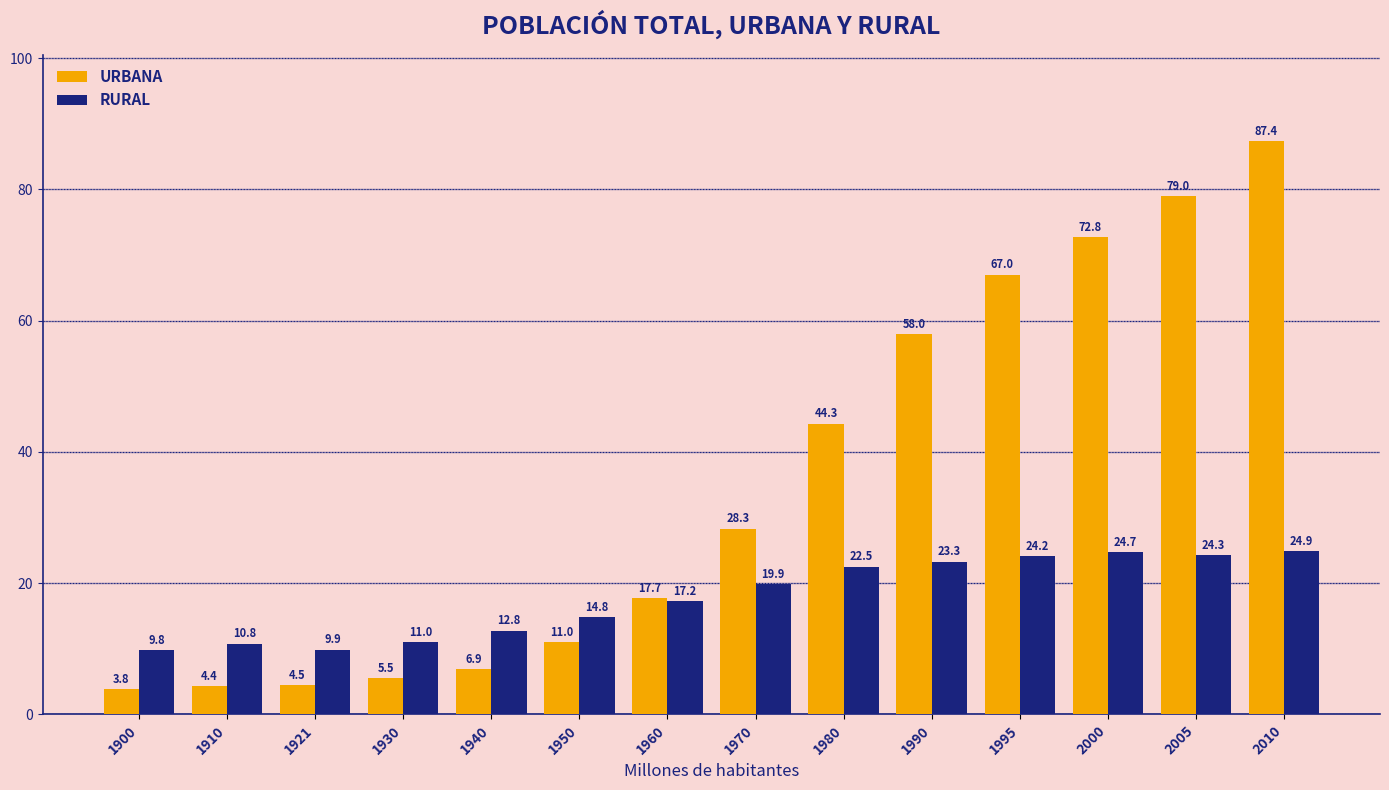

Reading right to left, list all the values displayed in this chart.

URBANA: 2010=87.4	2005=79.0	2000=72.8	1995=67.0	1990=58.0	1980=44.3	1970=28.3	1960=17.7	1950=11.0	1940=6.9	1930=5.5	1921=4.5	1910=4.4	1900=3.8
RURAL: 2010=24.9	2005=24.3	2000=24.7	1995=24.2	1990=23.3	1980=22.5	1970=19.9	1960=17.2	1950=14.8	1940=12.8	1930=11.0	1921=9.9	1910=10.8	1900=9.8